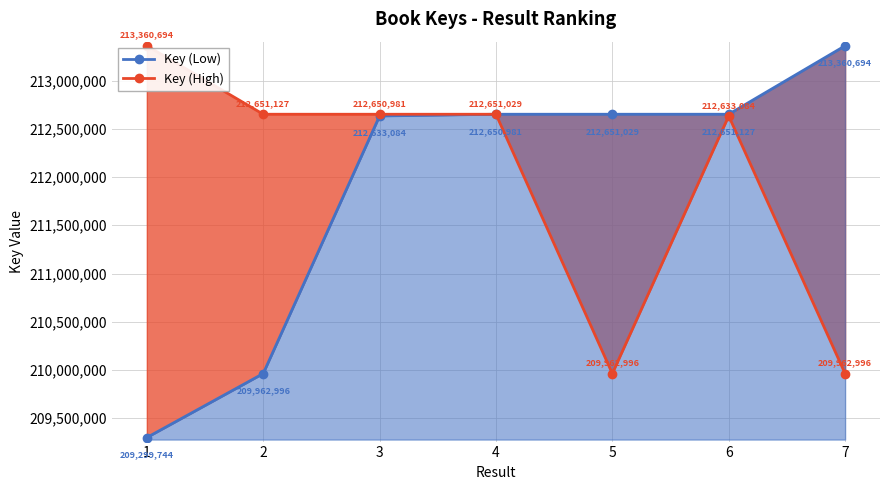

What is the maximum value shown in the chart?

213360694